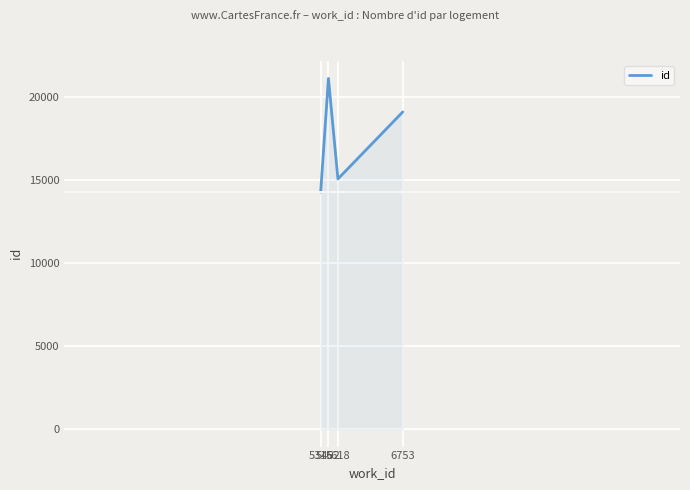

What is the difference between the values at 5452 and 5316?

6848